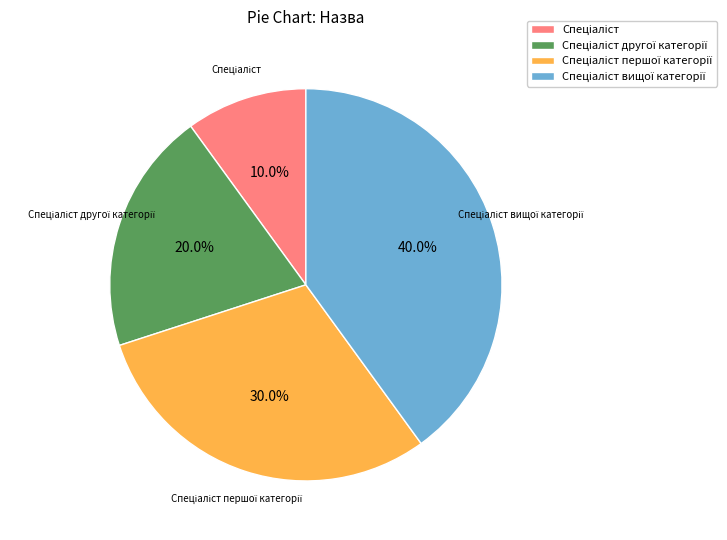

Is there a majority slice in this chart?

No